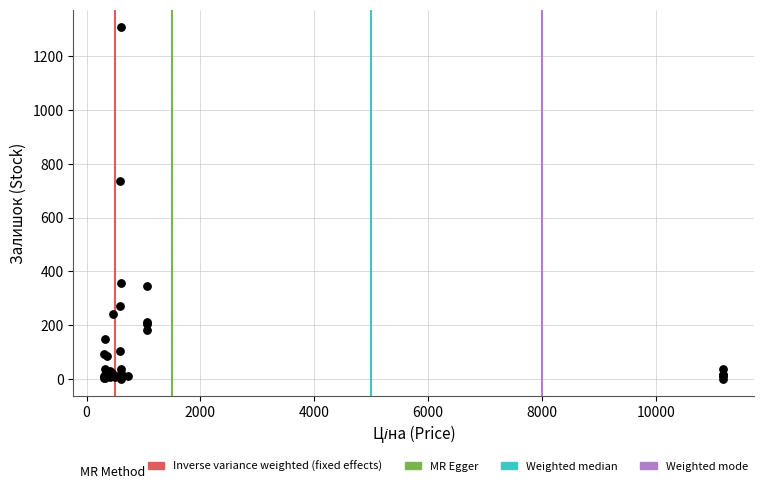

What Y value in the scatter plot is closest to 654?

736